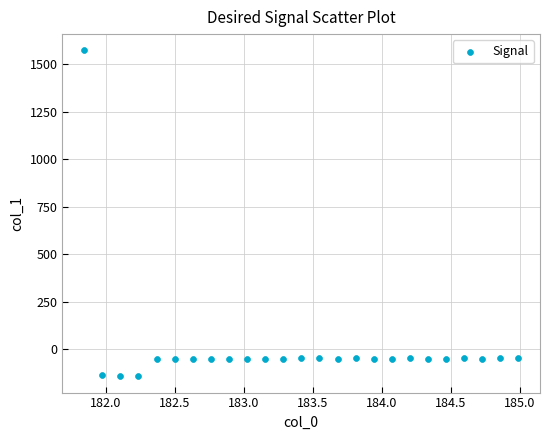

What is the range of Y values (max minus min)?

1713.4